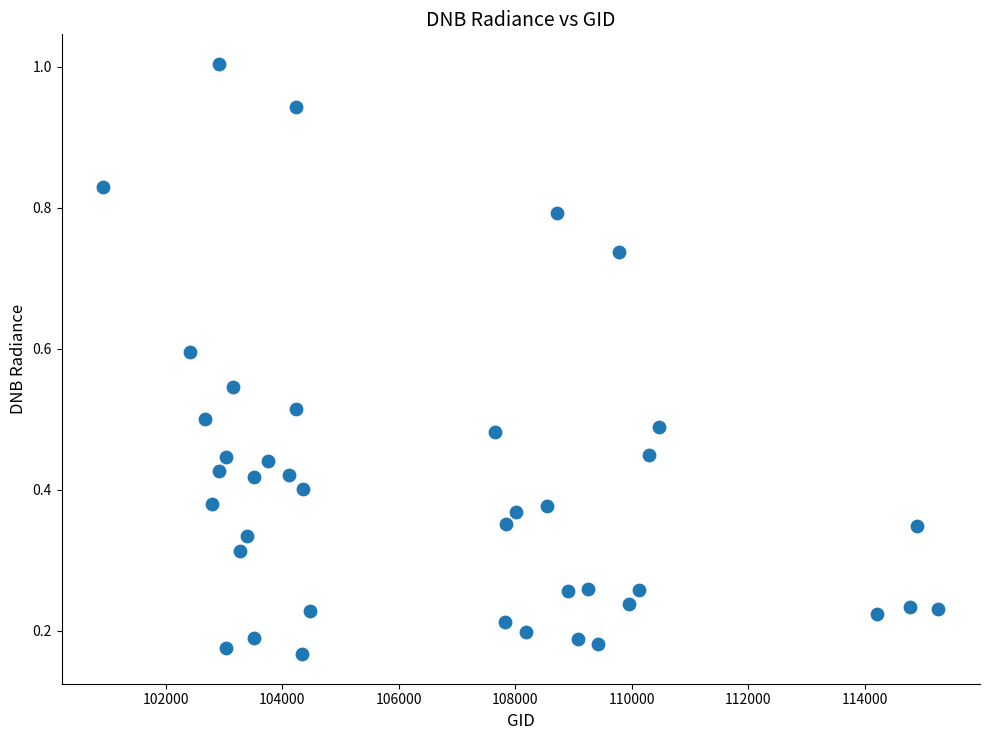

What is the range of X values (max minus min)?

14335.0